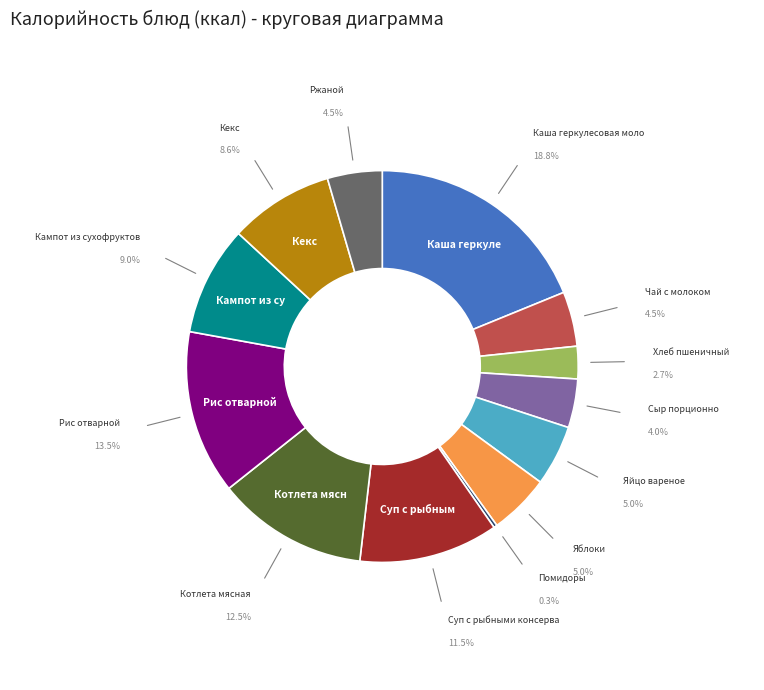

Is there a majority slice in this chart?

No